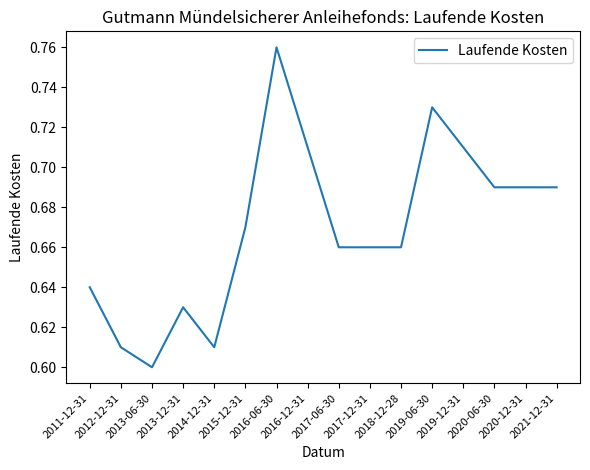

What is the sum of all values?

10.7